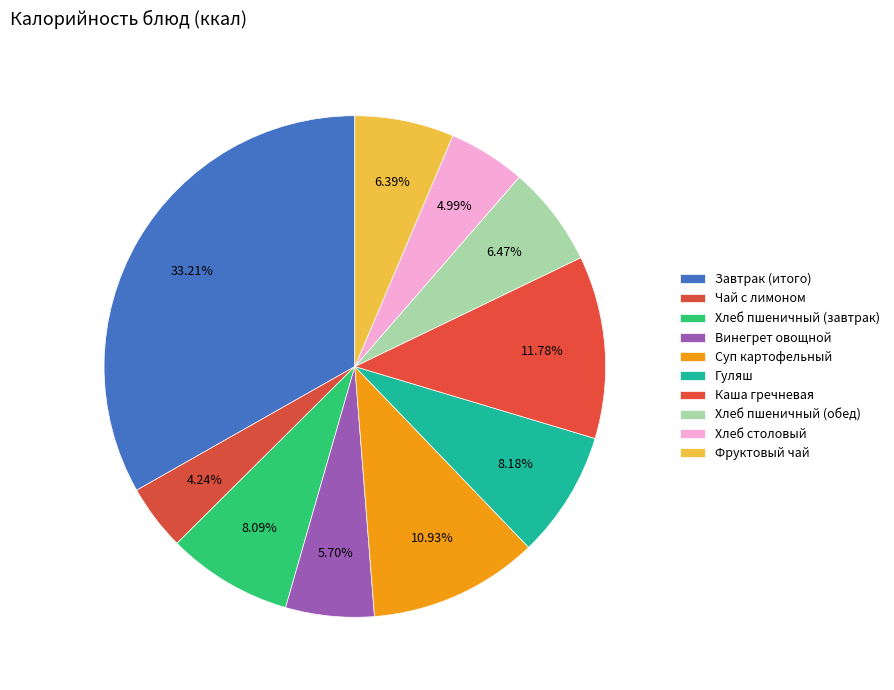

How many slices are in this pie chart?

10